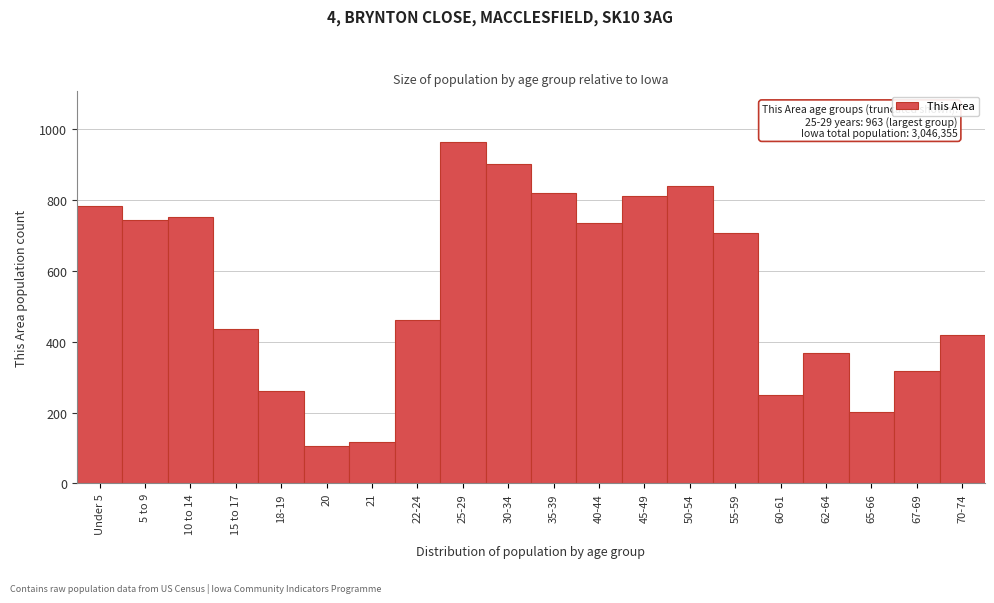

Reading right to left, list all the values displayed in this chart.

70-74=420	67-69=316	65-66=201	62-64=367	60-61=250	55-59=706	50-54=839	45-49=813	40-44=736	35-39=821	30-34=902	25-29=963	22-24=461	21=118	20=106	18-19=262	15 to 17=436	10 to 14=753	5 to 9=745	Under 5=783